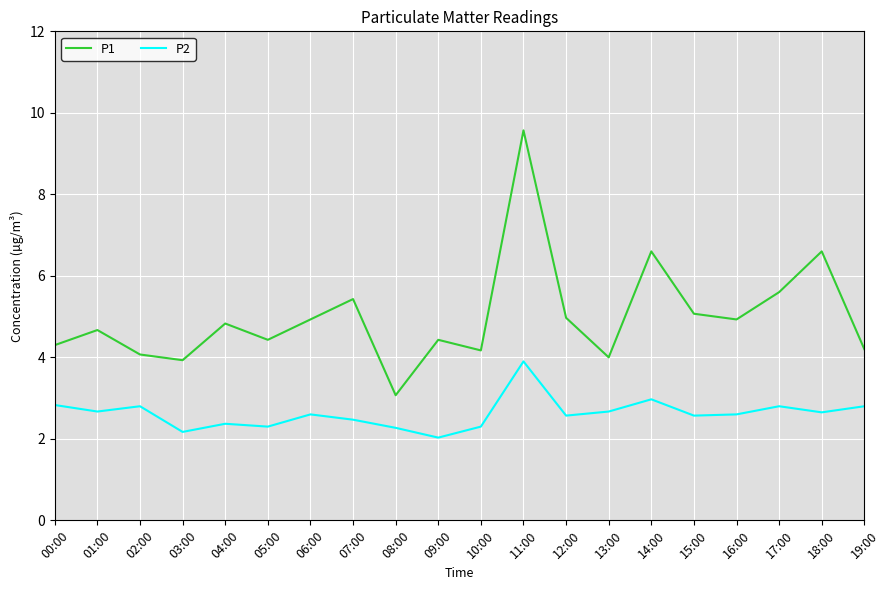

Which category has the highest value in the P1 series?

11:00